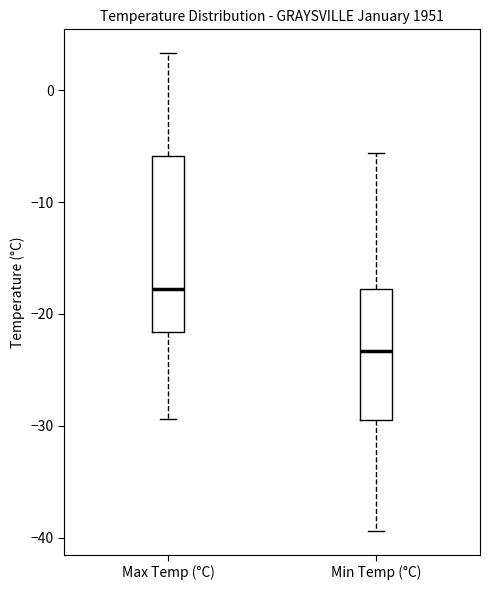

Where is the lower edge of the box for Min Temp (°C) on the y-axis? The values are not printed on the chart, so give them approximately, as read against the axis.

-29